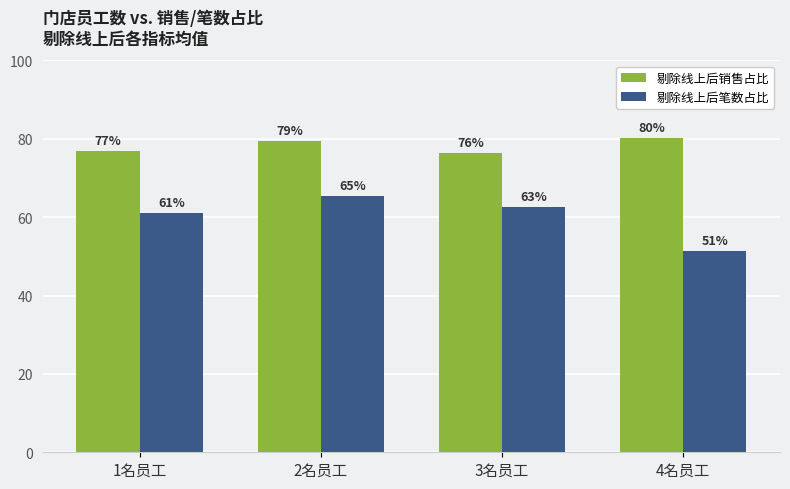

Which category has the highest value in the 剔除线上后笔数占比 series?

2名员工